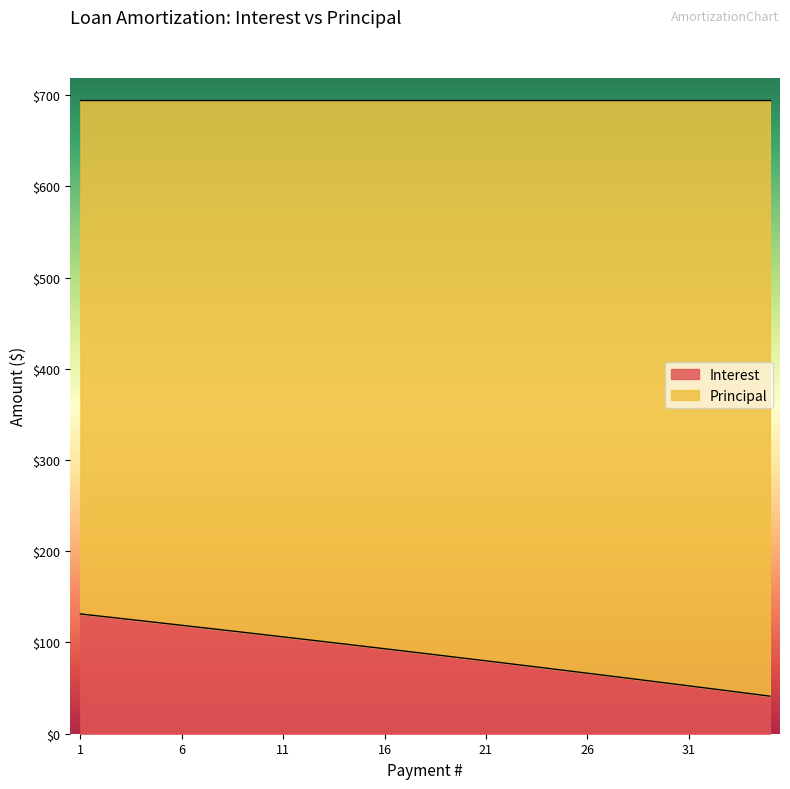

What value does the data have at 7?

116.3